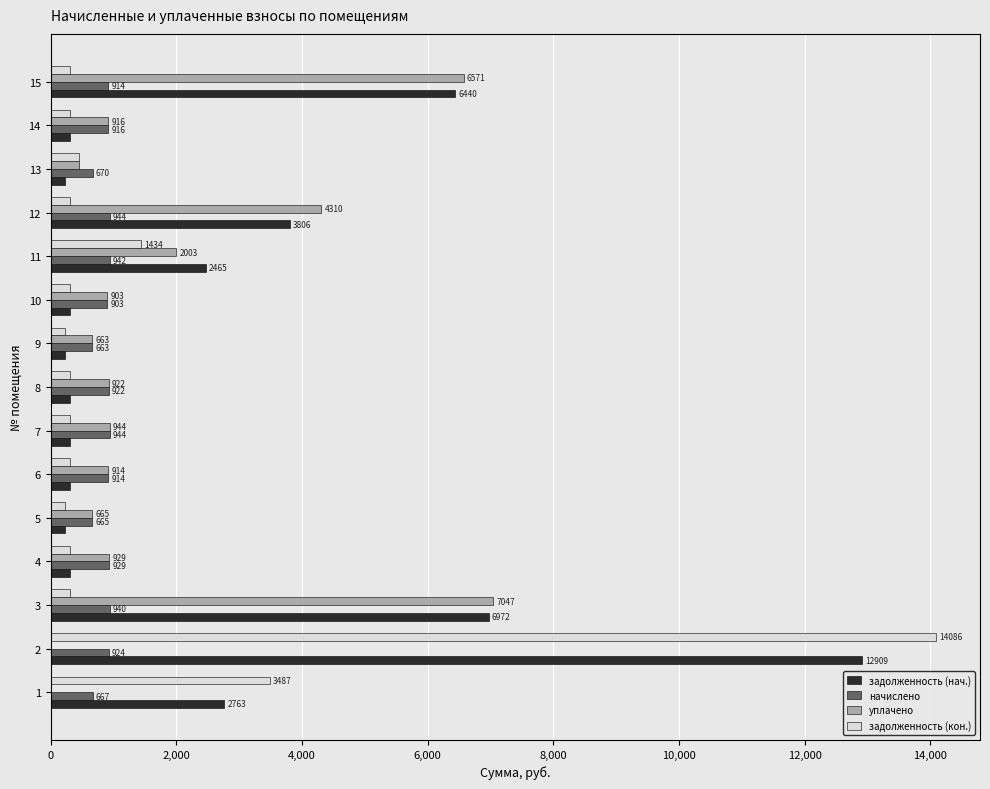

What is the maximum value for задолженность (нач.)?

12909.0